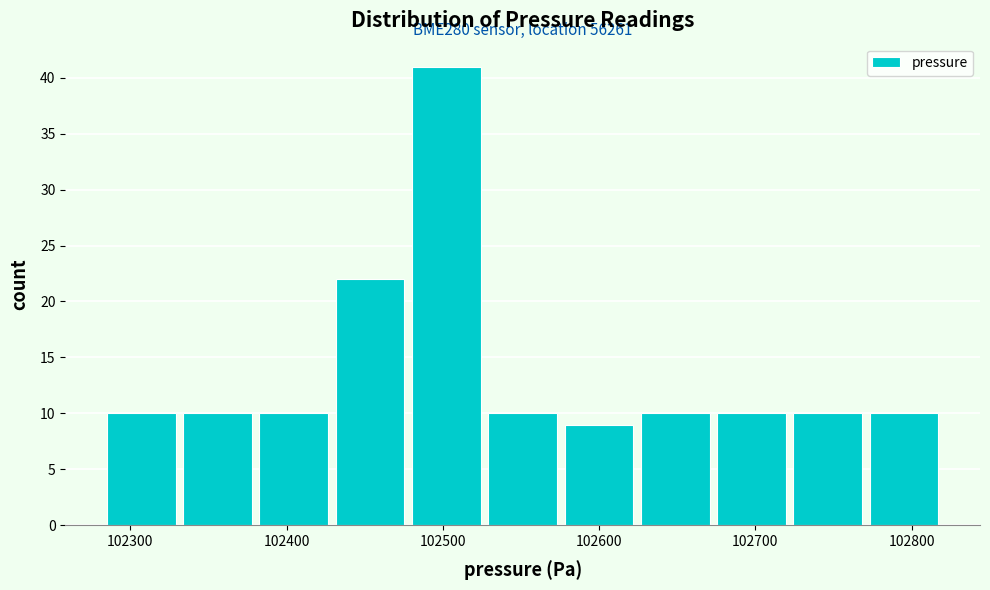

Over which range of the x-axis is the bar tallest?

102480 to 102530